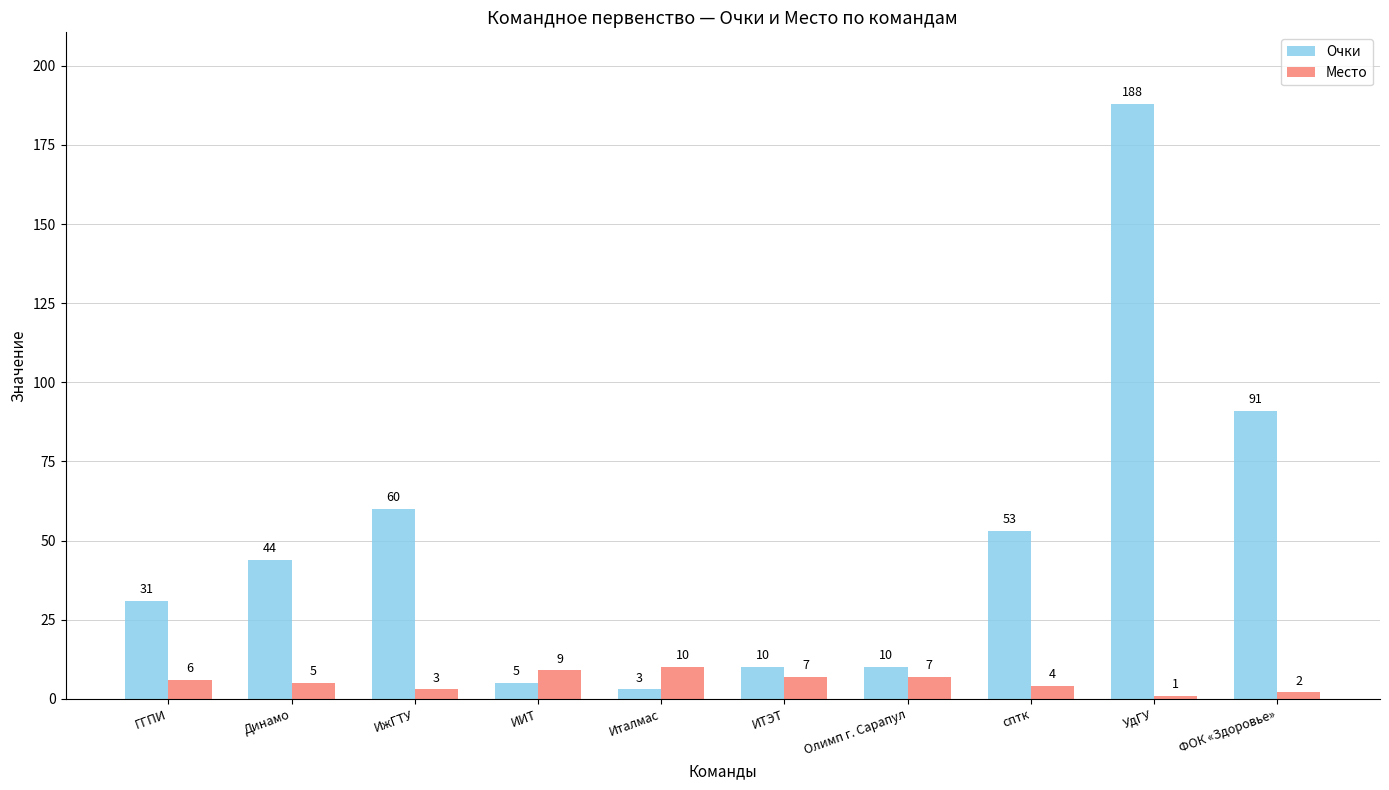

Does the chart contain stacked bars?

No